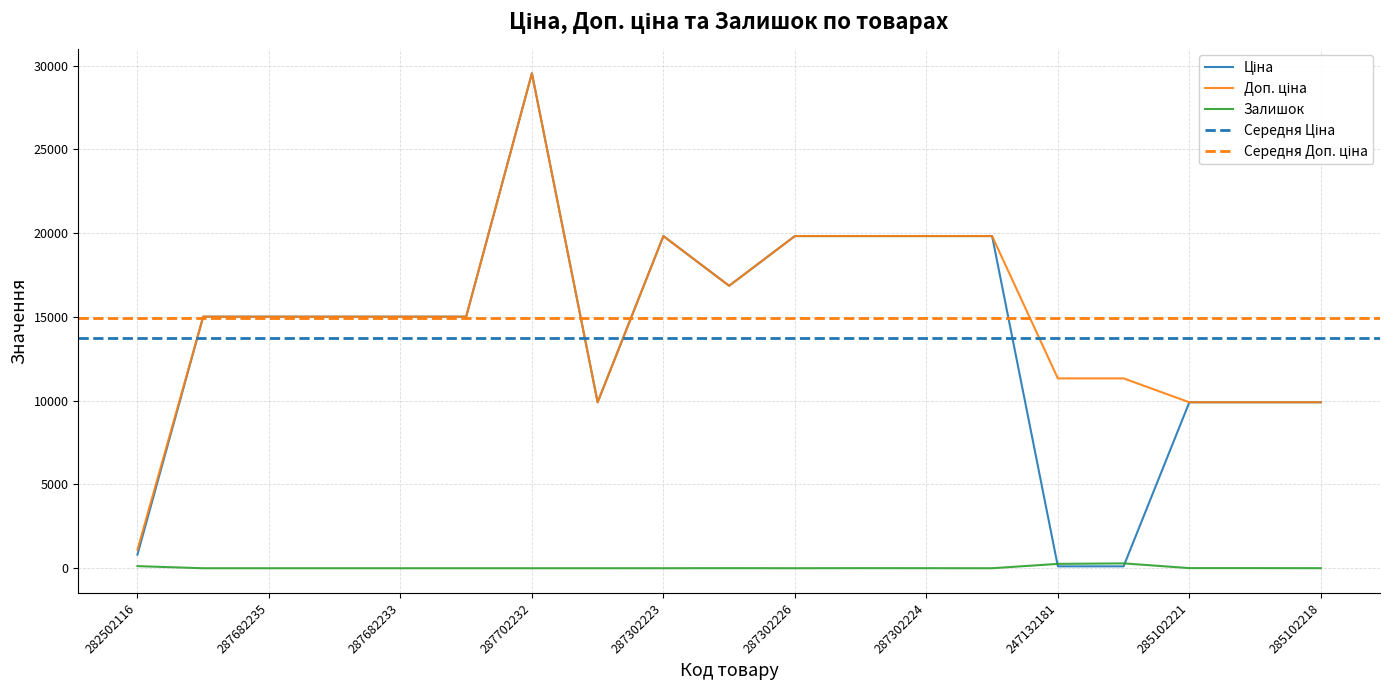

What value does the Доп. ціна series have at 287302224?

19831.1